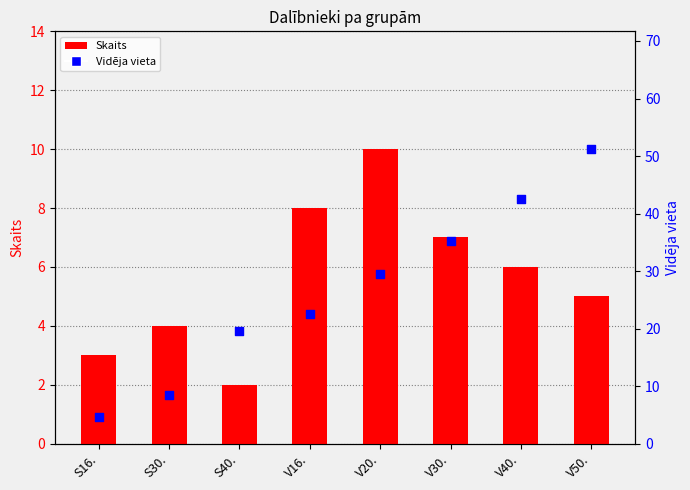

What are all the series names shown in the legend?

Skaits, Vidēja vieta